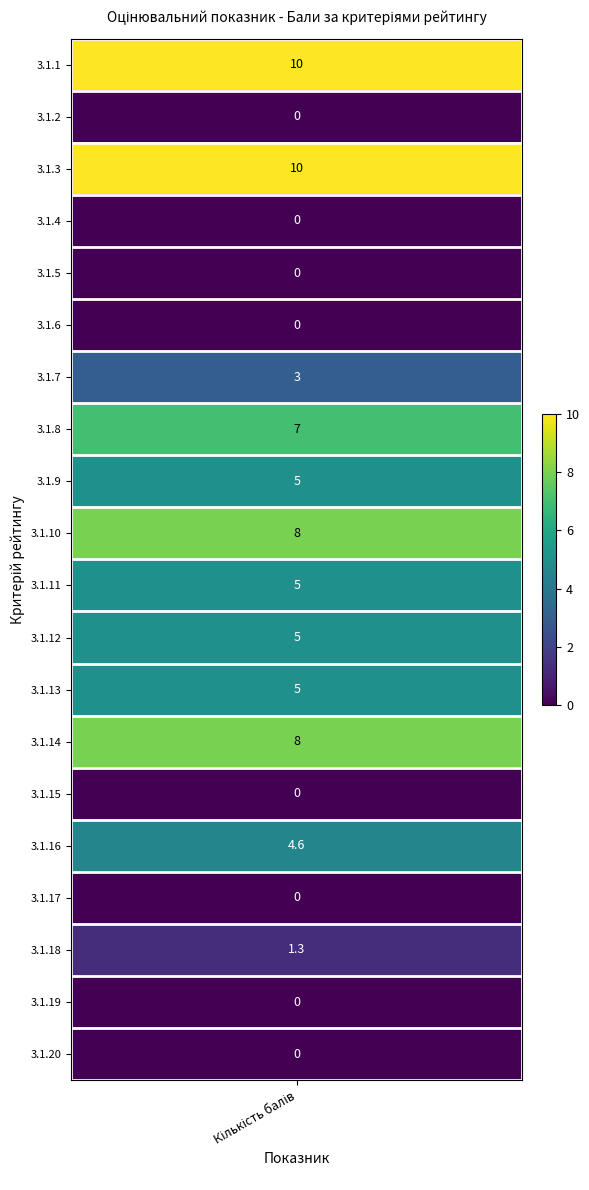

What is the greatest value displayed?

10.0